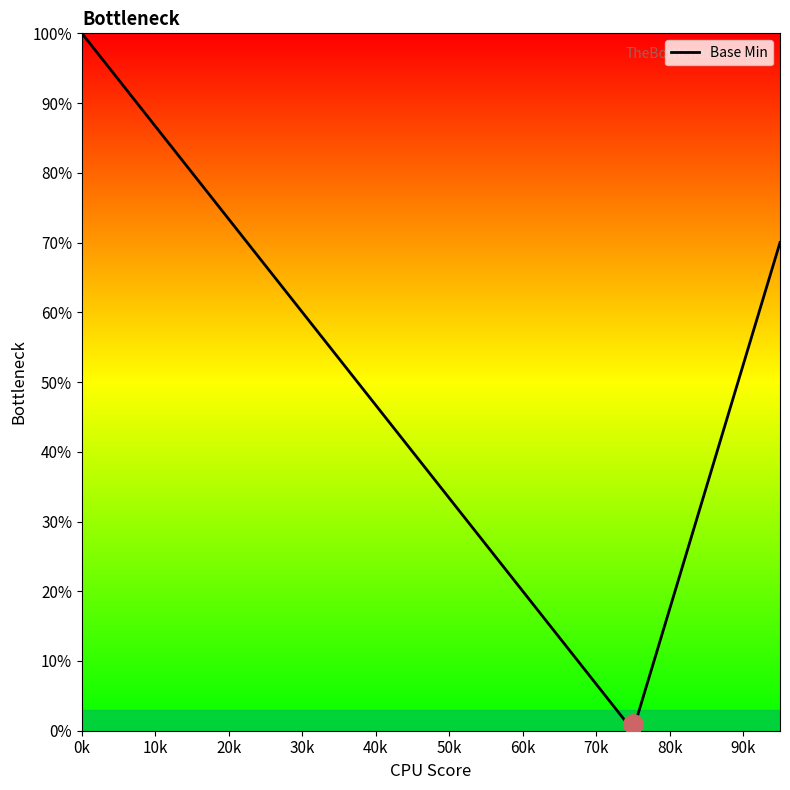

Is this an area chart (filled region under the line)?

Yes